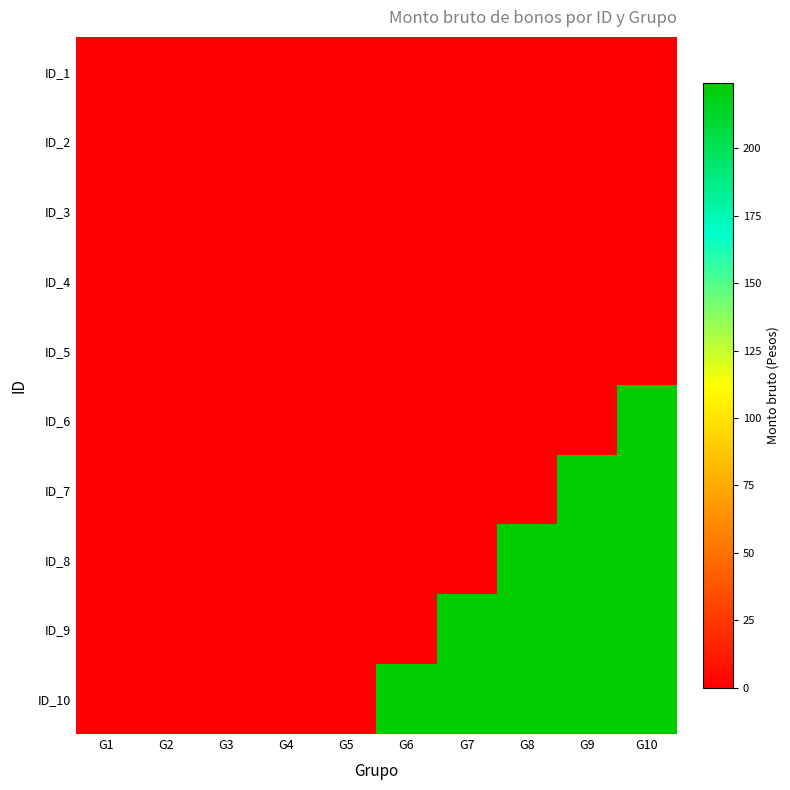

Count the number of data series in this chart.

10